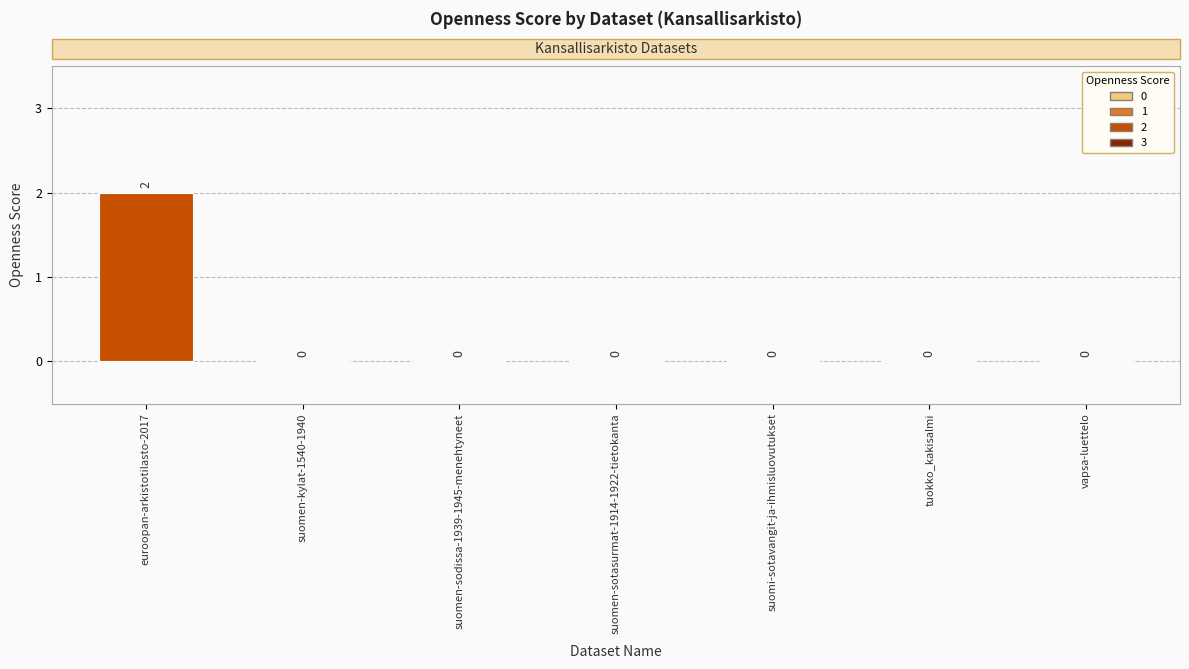

Between euroopan-arkistotilasto-2017 and suomi-sotavangit-ja-ihmisluovutukset, which is larger?

euroopan-arkistotilasto-2017